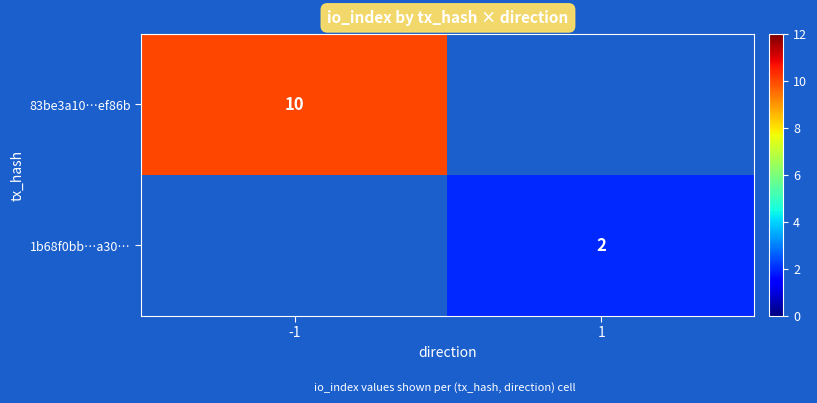

The value of 1b68f0bb…a30… at 1 is 3. True or false?

False